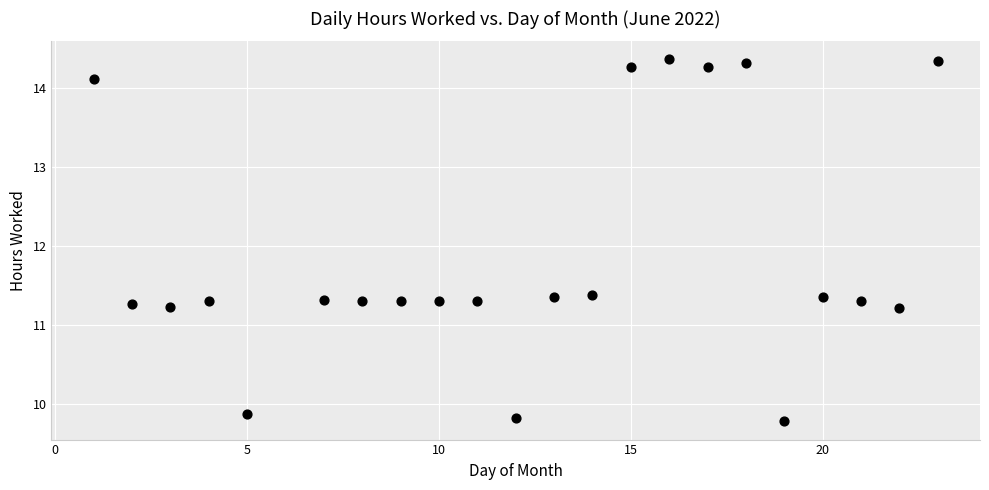

What is the range of Y values (max minus min)?

4.6